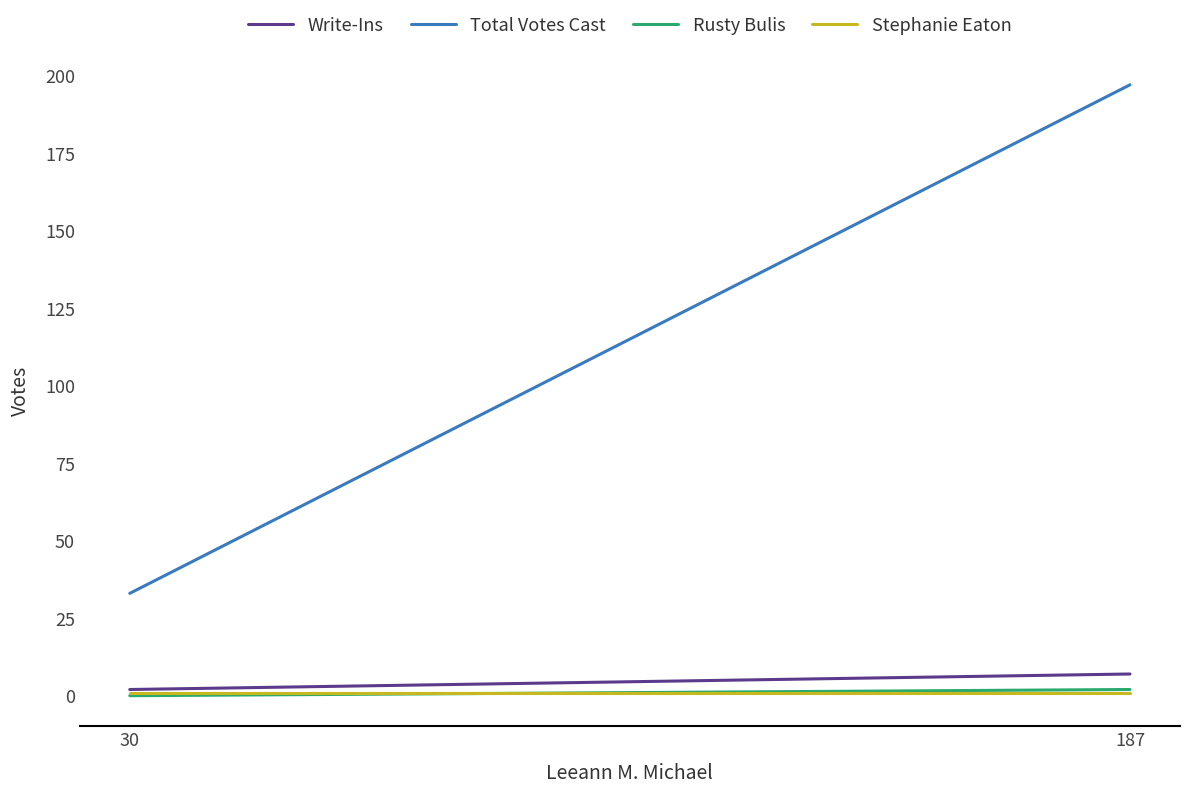

How many values in Rusty Bulis are above zero?

1